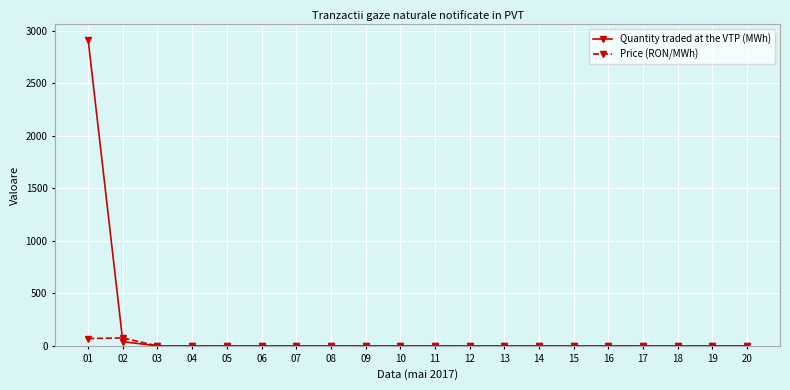

Which series has the largest total across all categories?

Quantity traded at the VTP (MWh)